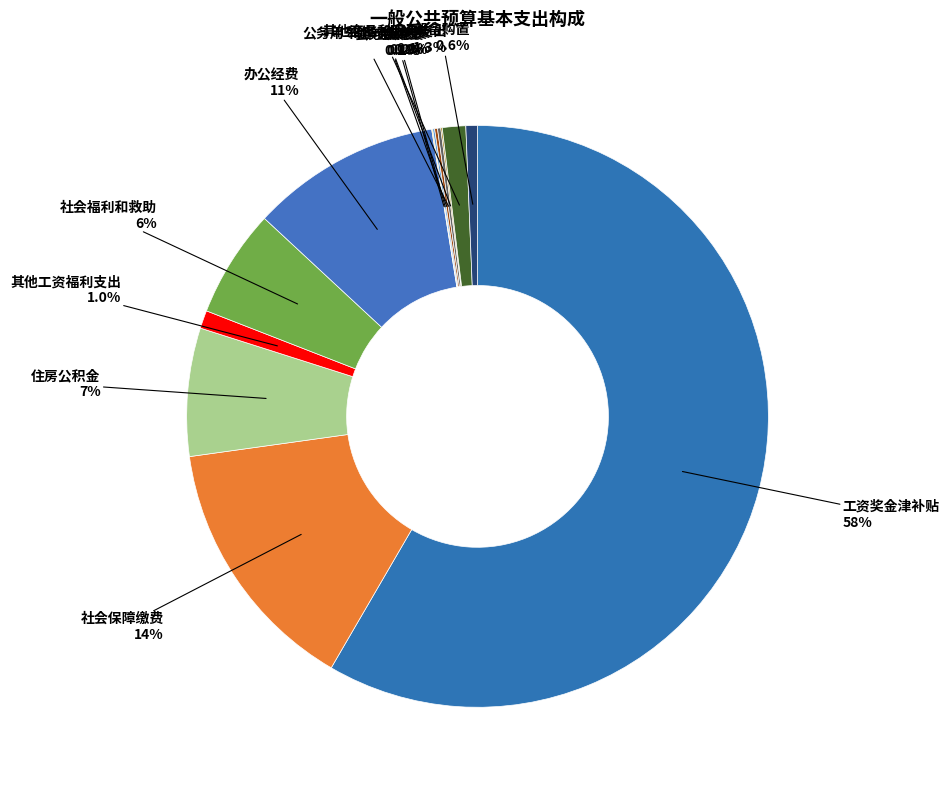

Which has a higher value, 社会福利和救助 or 住房公积金?

住房公积金